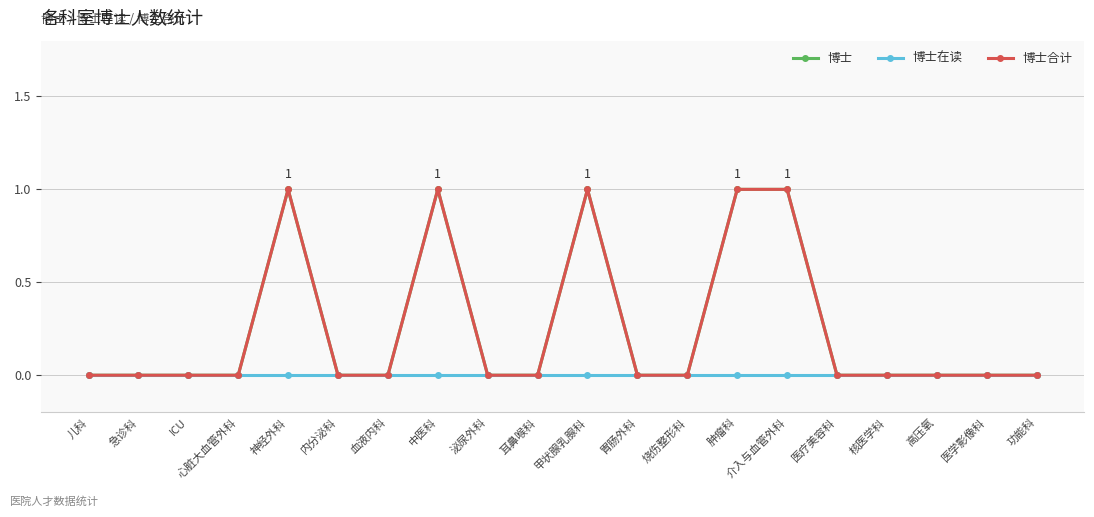

Between 心脏大血管外科 and 医学影像科, which series saw the biggest shift?

博士